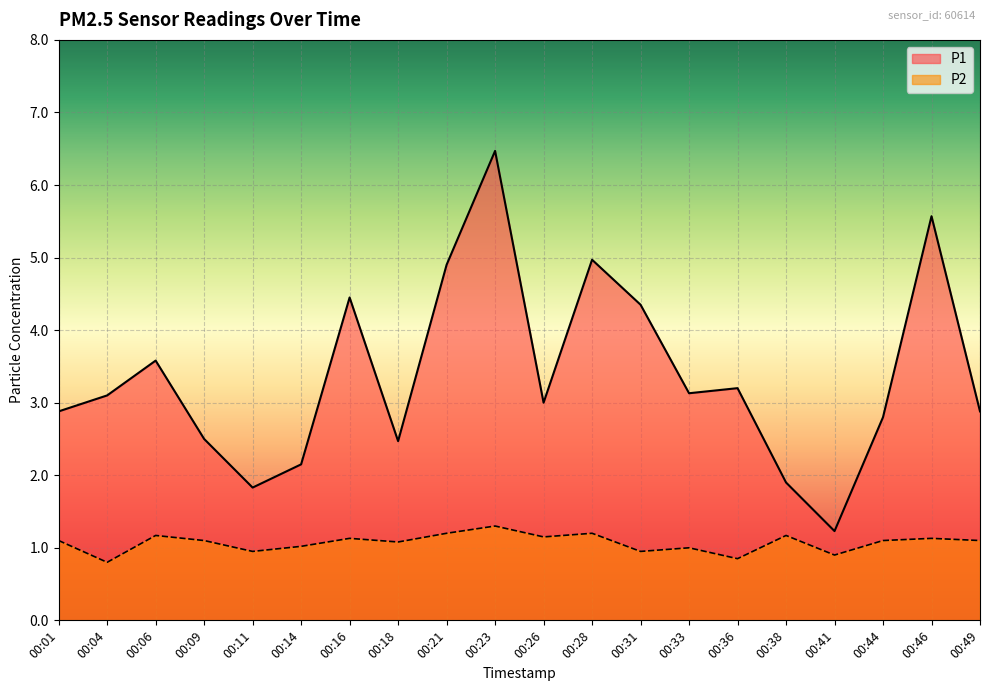

Which series changed the most between 00:36 and 00:41?

P1